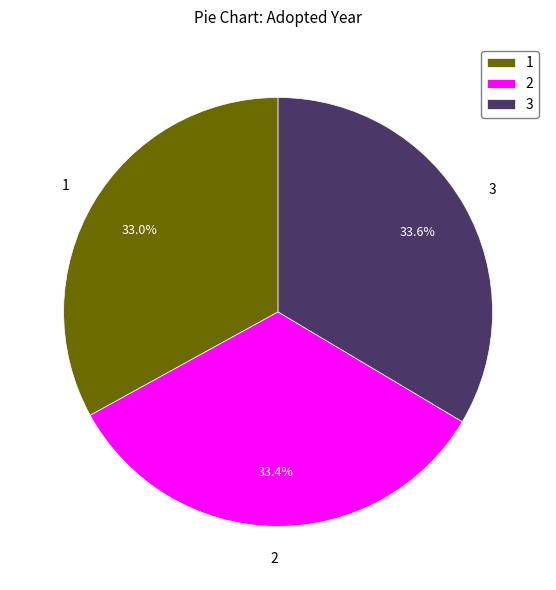

To the nearest percent, what is the average slice percentage?

33%